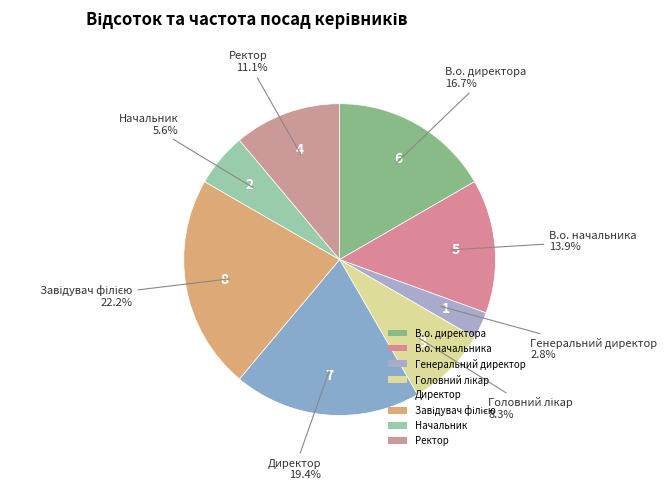

Rank the categories by value from highest to lowest.

Завідувач філією, Директор, В.о. директора, В.о. начальника, Ректор, Головний лікар, Начальник, Генеральний директор